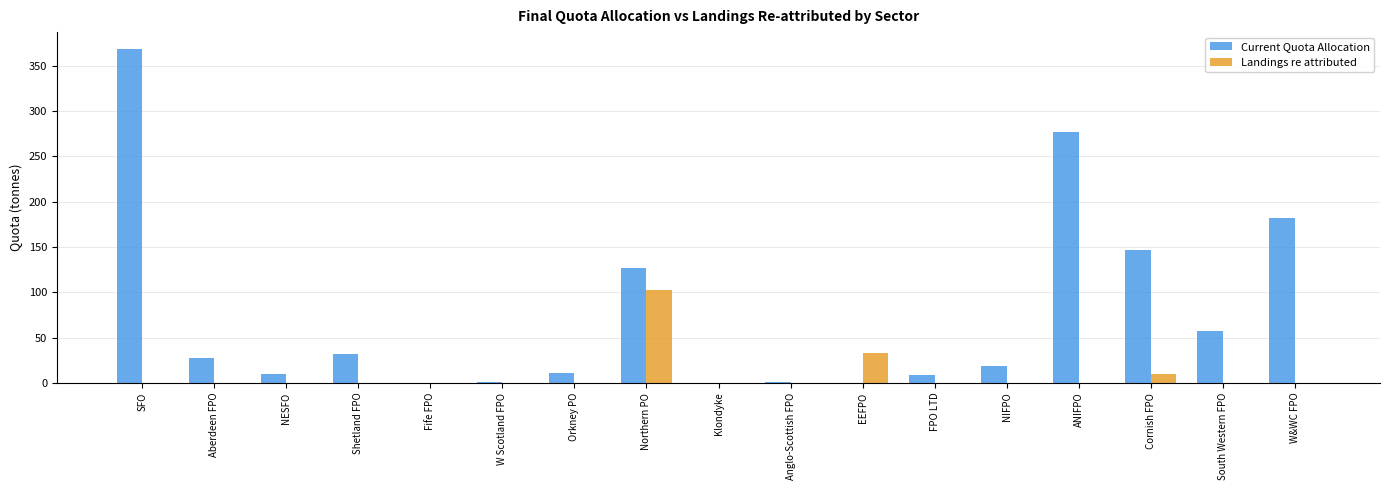

Which series changed the most between SFO and Aberdeen FPO?

Current Quota Allocation